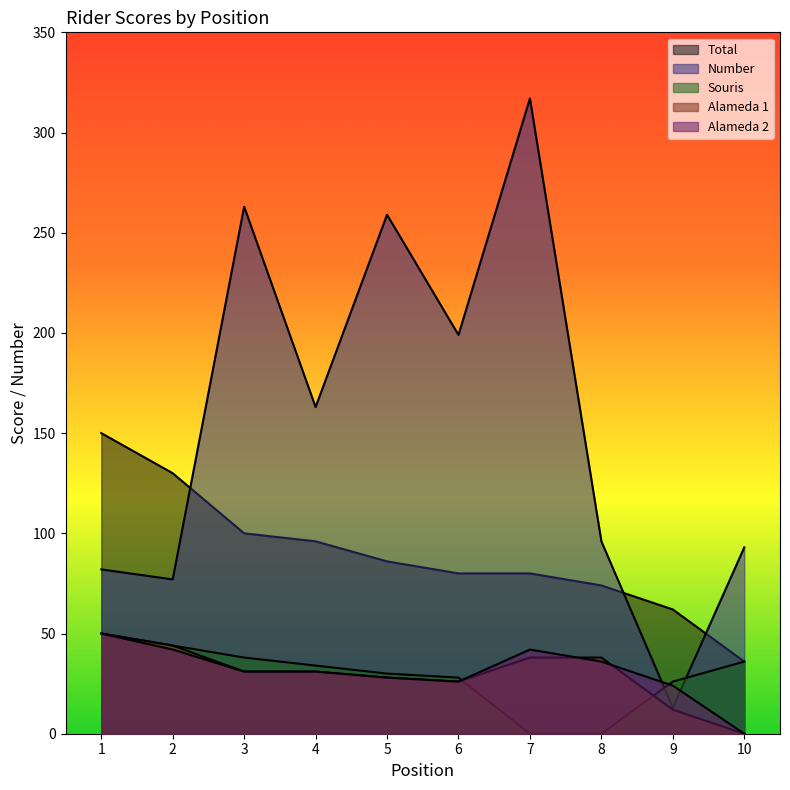

At how many categories does at least one series exceed 109?

7